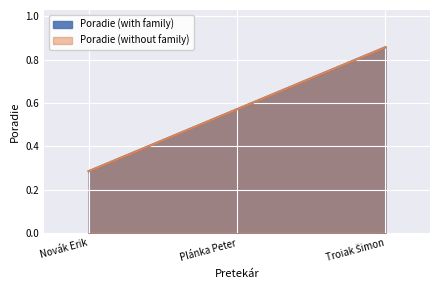

At Troiak Šimon, list the series in order from smallest to largest.

Poradie (with family), Poradie (without family)